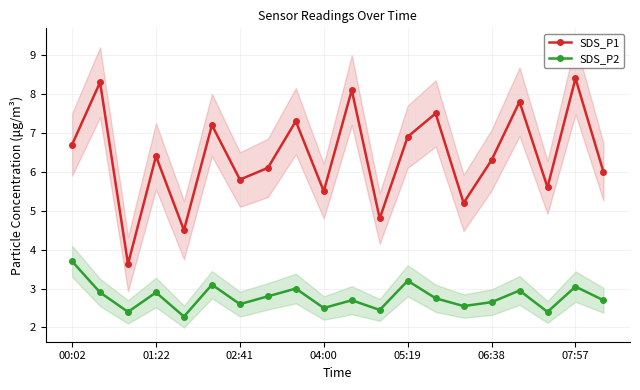

How many interior local valleys does the SDS_P2 series have?

7